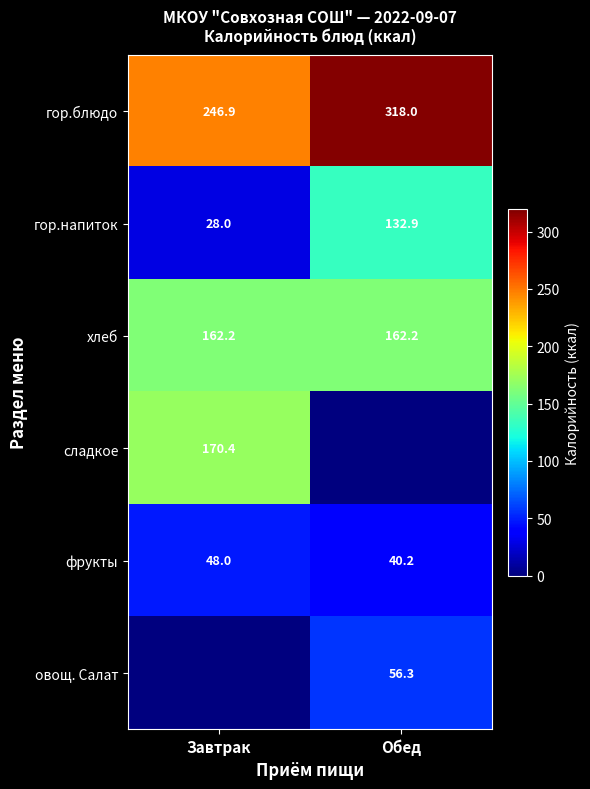

Is it true that гор.блюдо equals 318.0 at Обед?

True